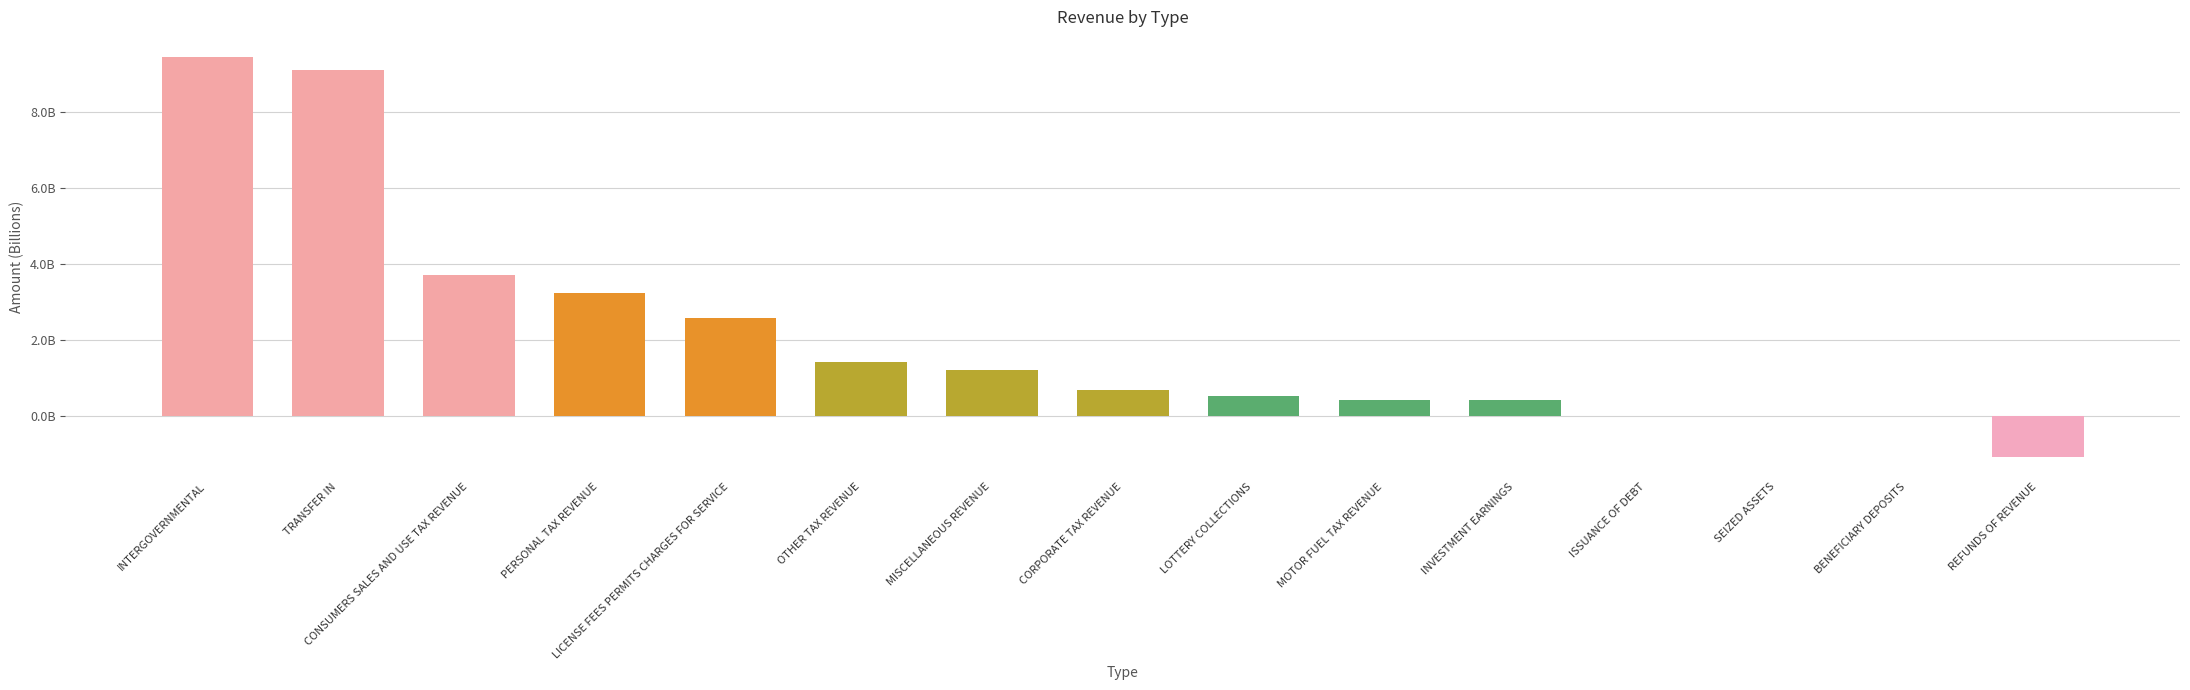

What position from the left is PERSONAL TAX REVENUE?

4